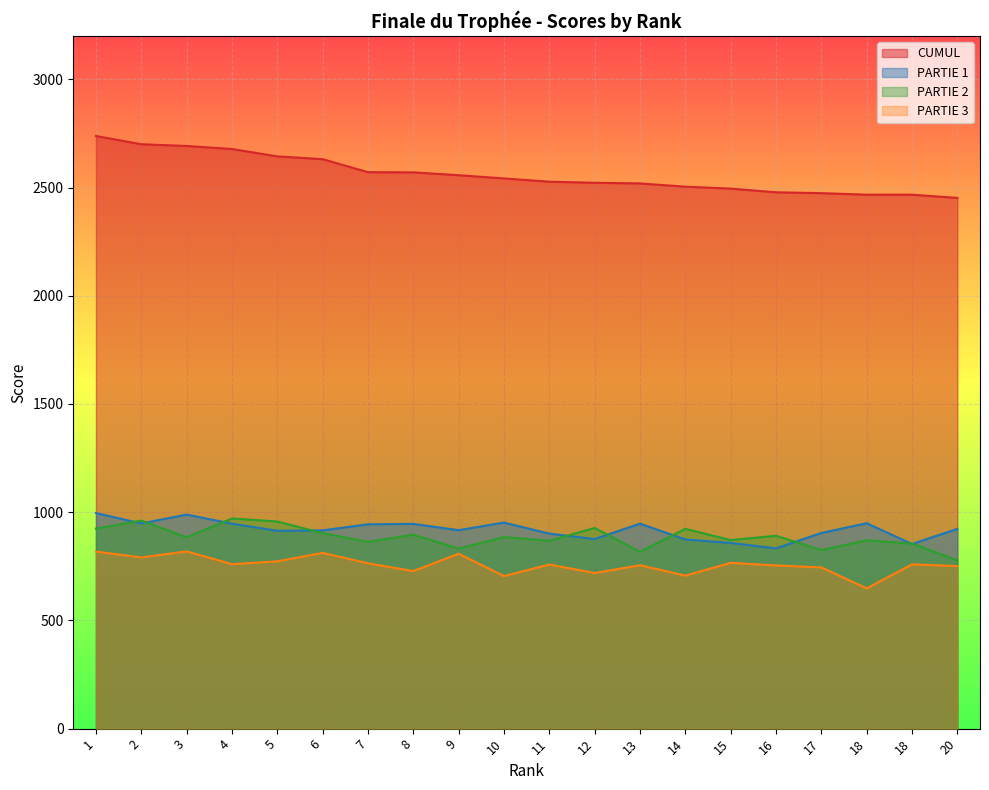

What is the value of the PARTIE 2 point at the 8th from the left?

896